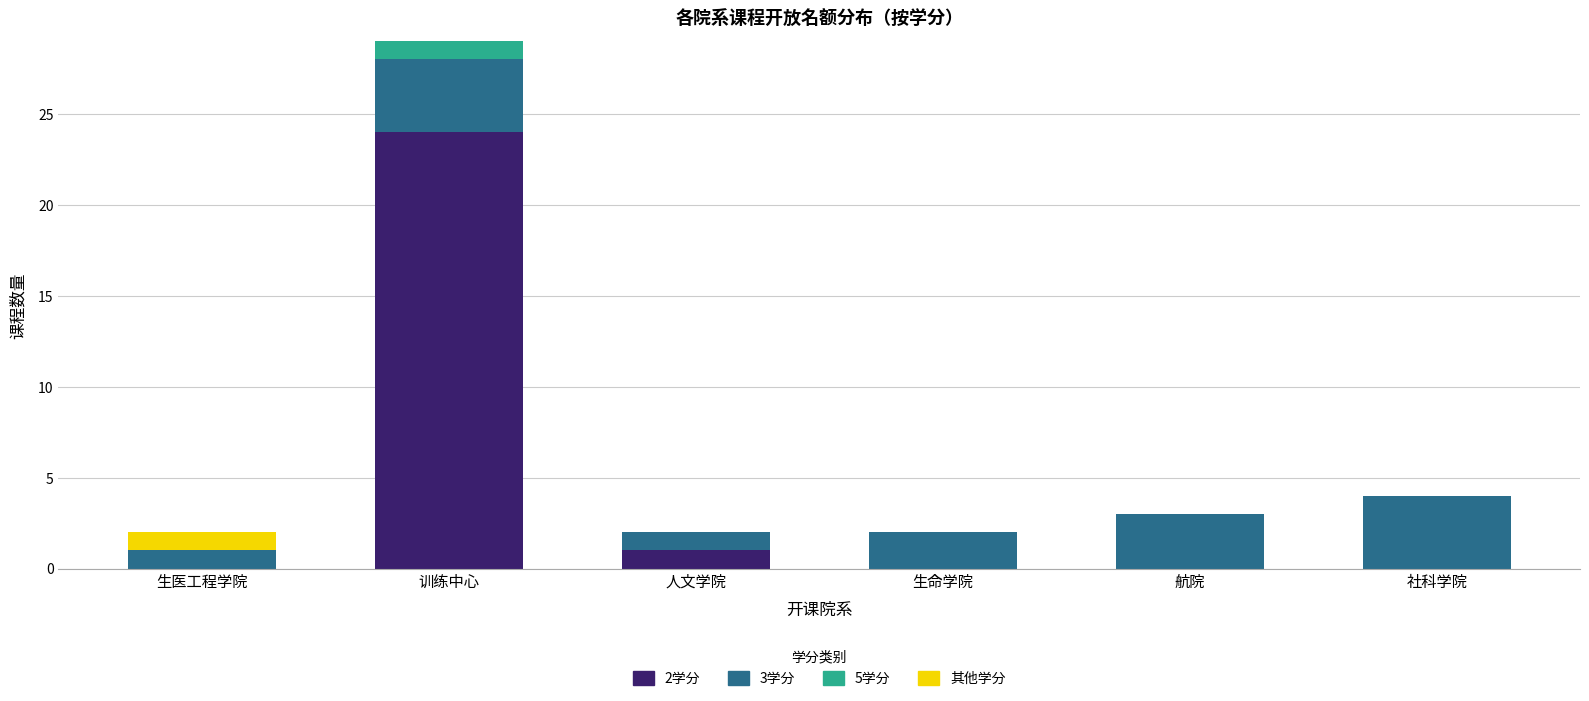

What is the total value across all series at 训练中心?

29